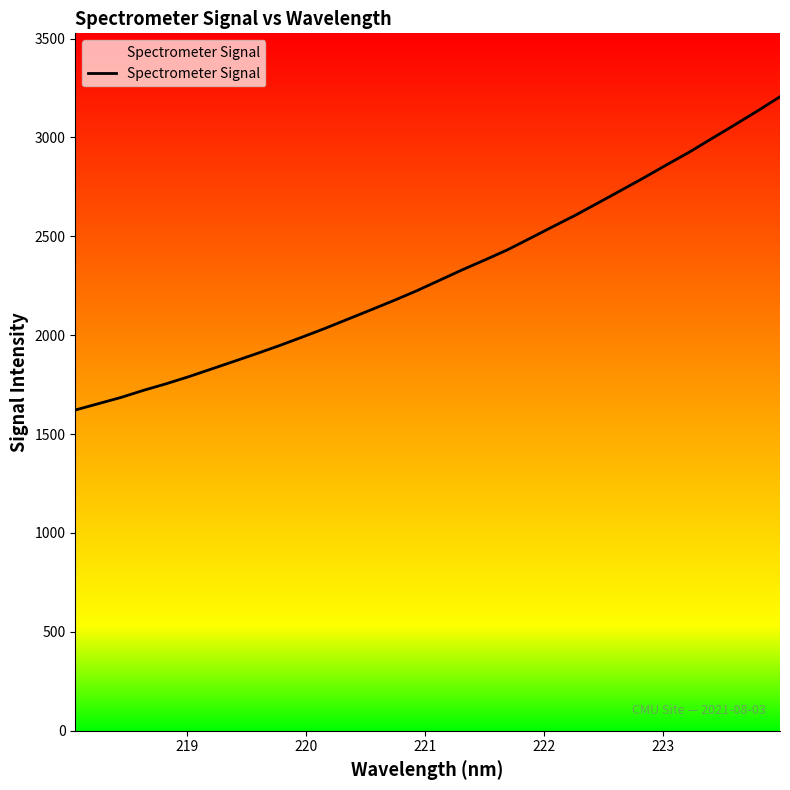

Reading left to right, transcribe all the data shown in this chart.

1621.8	1653.4	1685.1	1721.3	1754.7	1790.9	1829.8	1868.7	1908.1	1948.7	1991.6	2035.6	2082.0	2128.3	2175.3	2224.3	2277.0	2330.0	2380.1	2431.7	2490.0	2549.1	2607.2	2669.6	2732.4	2795.6	2861.1	2925.3	2994.5	3063.3	3133.3	3205.8